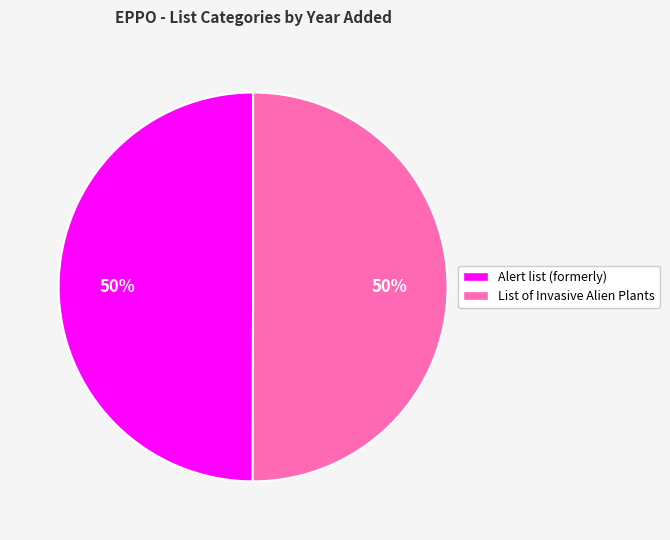

How many slices are in this pie chart?

2